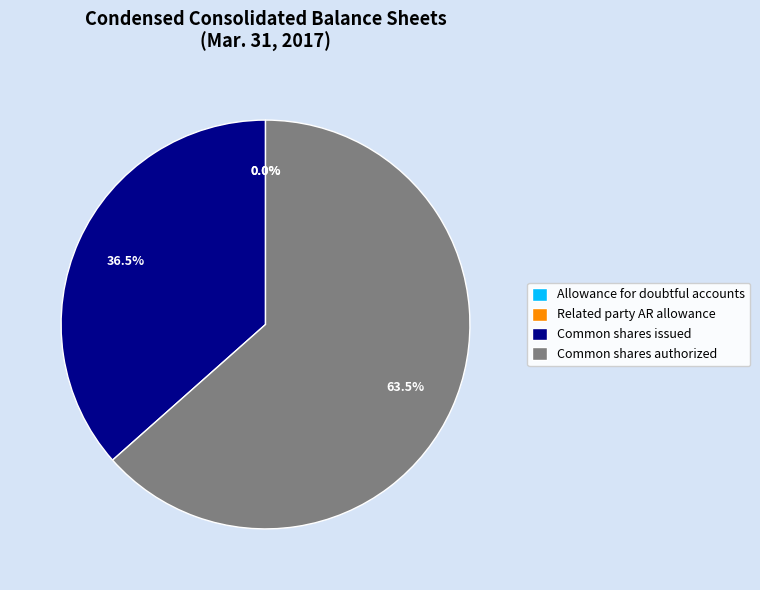

What is the largest slice in the pie chart?

Common stock, shares authorized